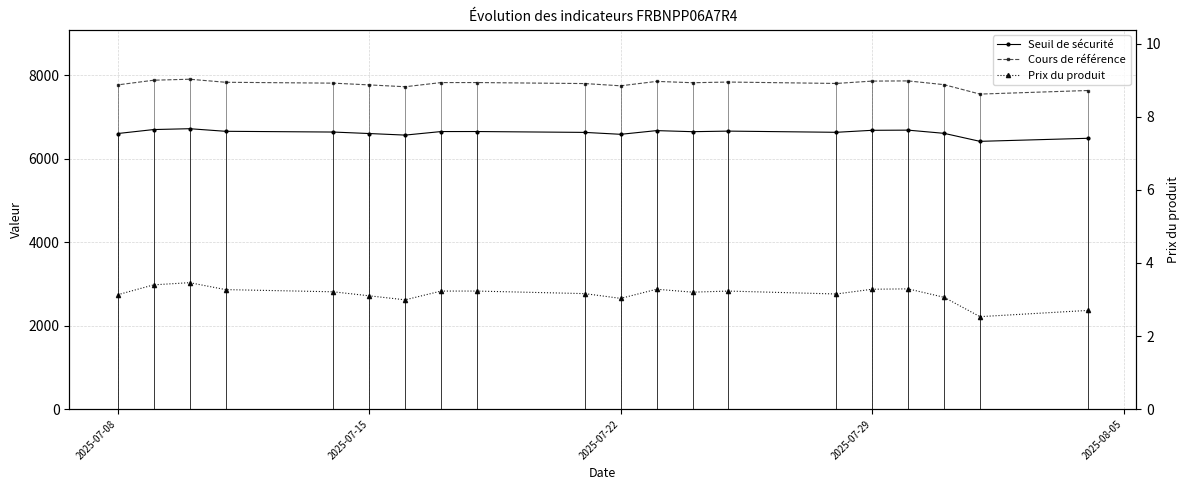

How many lines are shown in the chart?

3